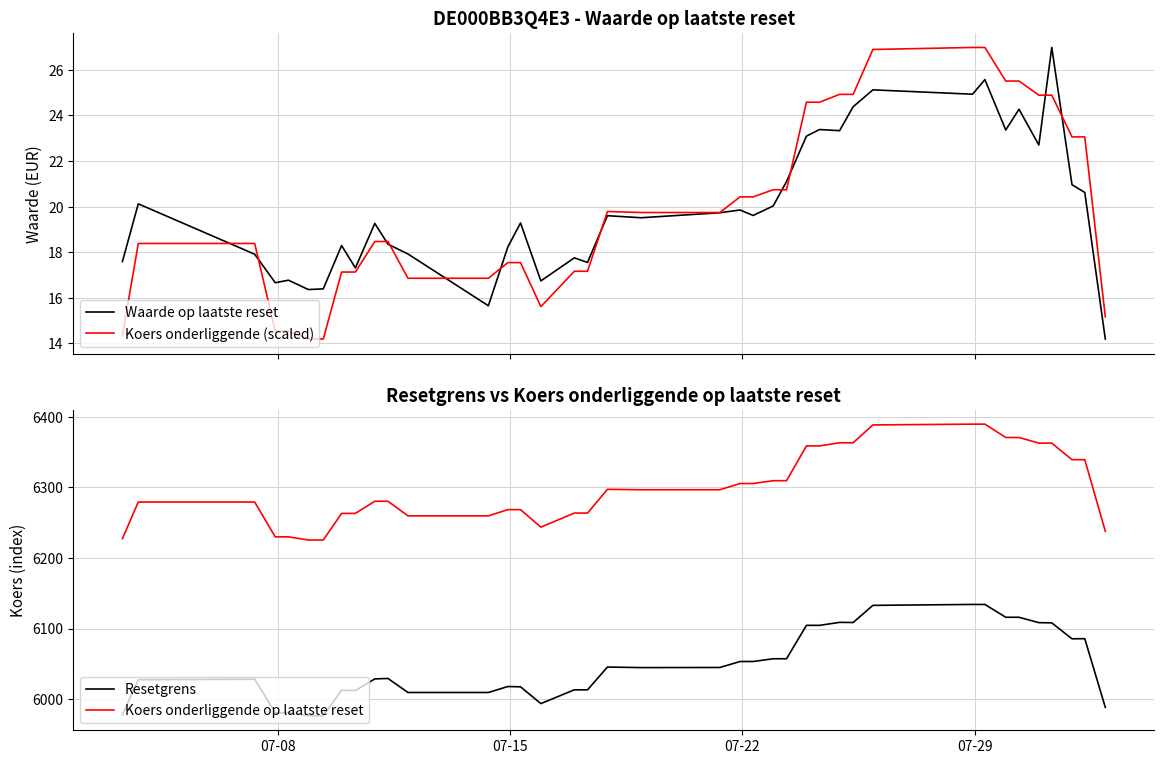

True or false: Koers onderliggende op laatste reset has more than 0 points higher than both neighbors.

True